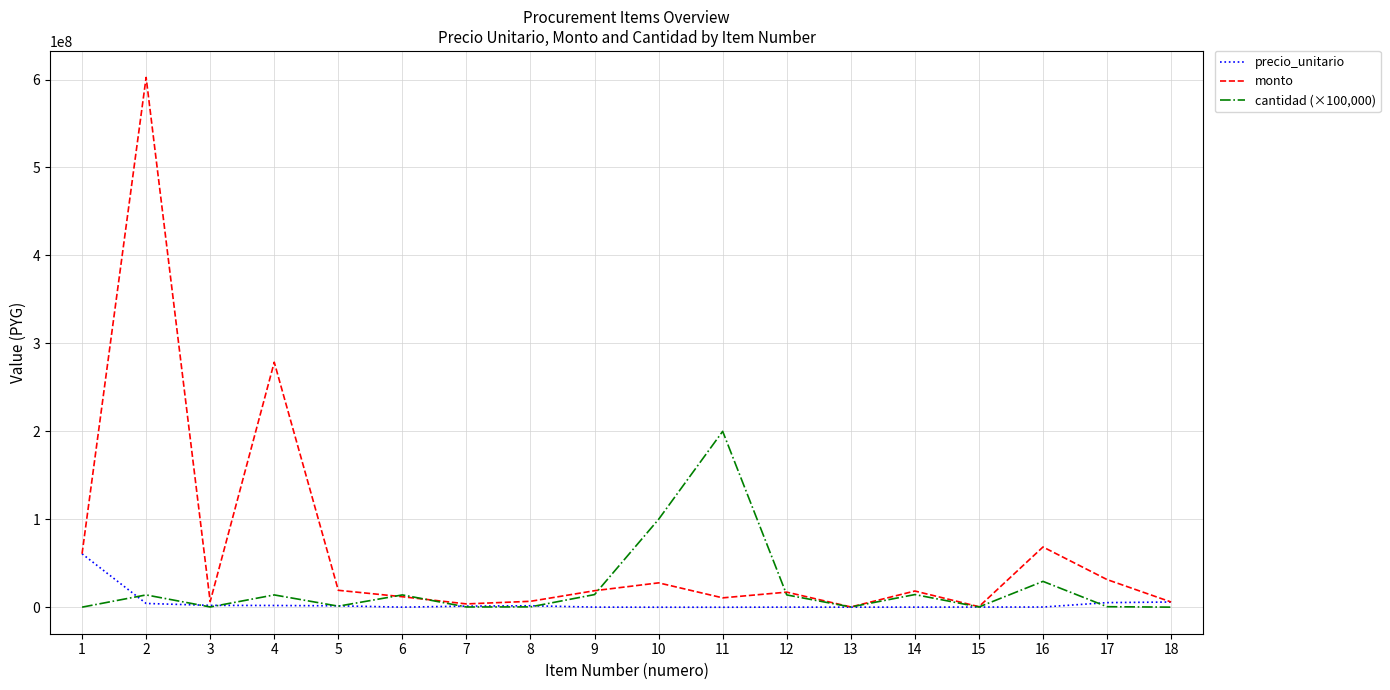

What is the spread (max minus min) of values at 10?

99972277